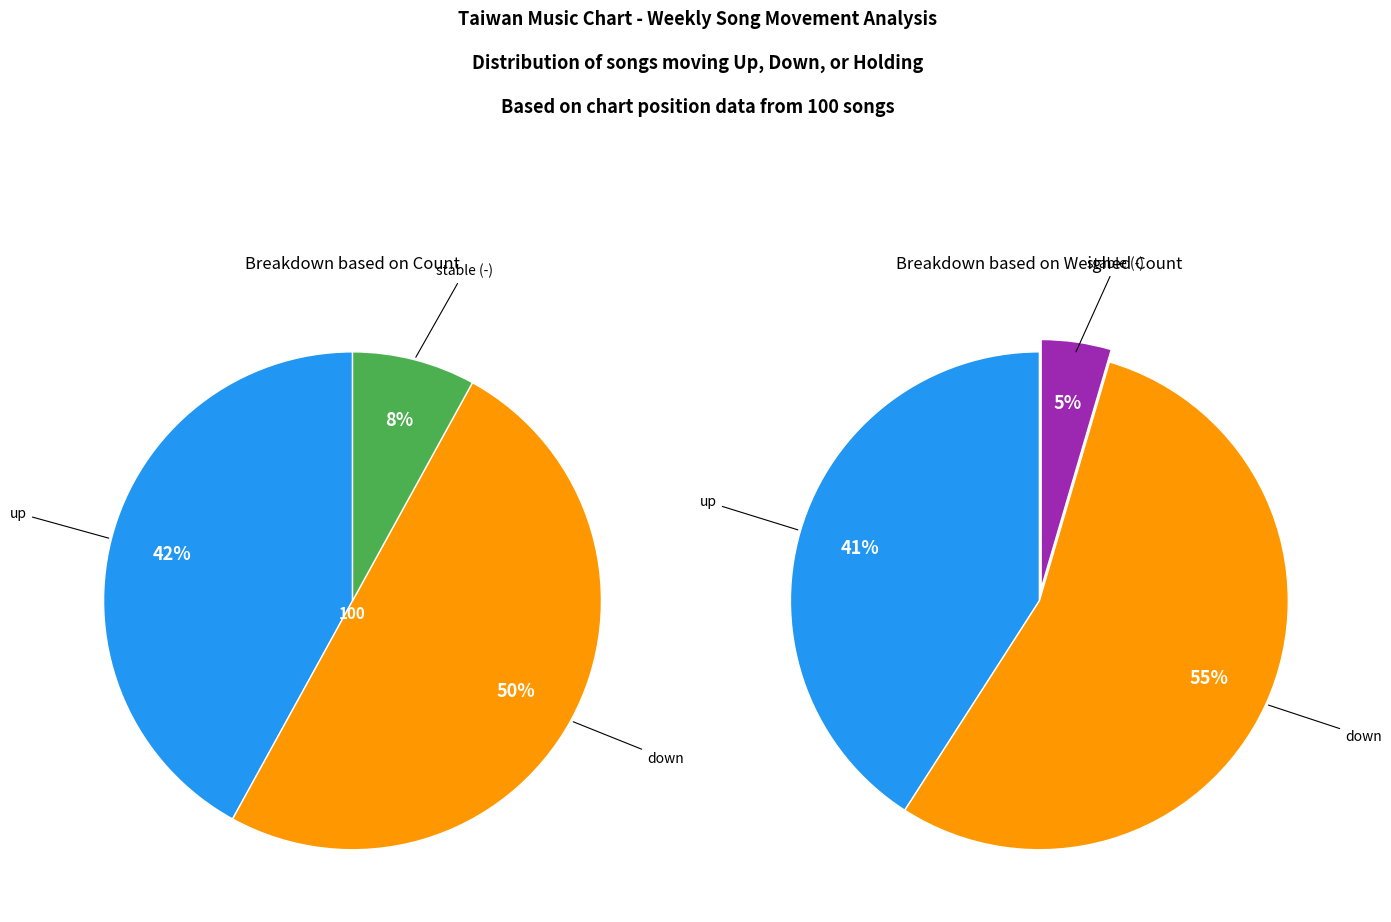

What is the total percentage of - and up?

50.0%